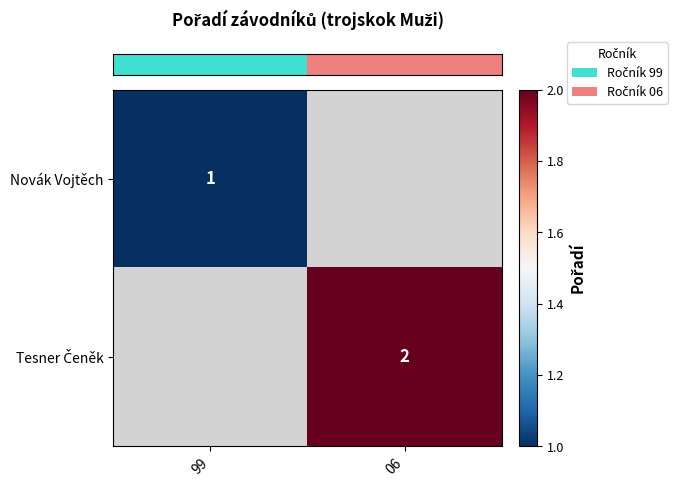

Is it true that row_1 equals 1.1 at 06?

False